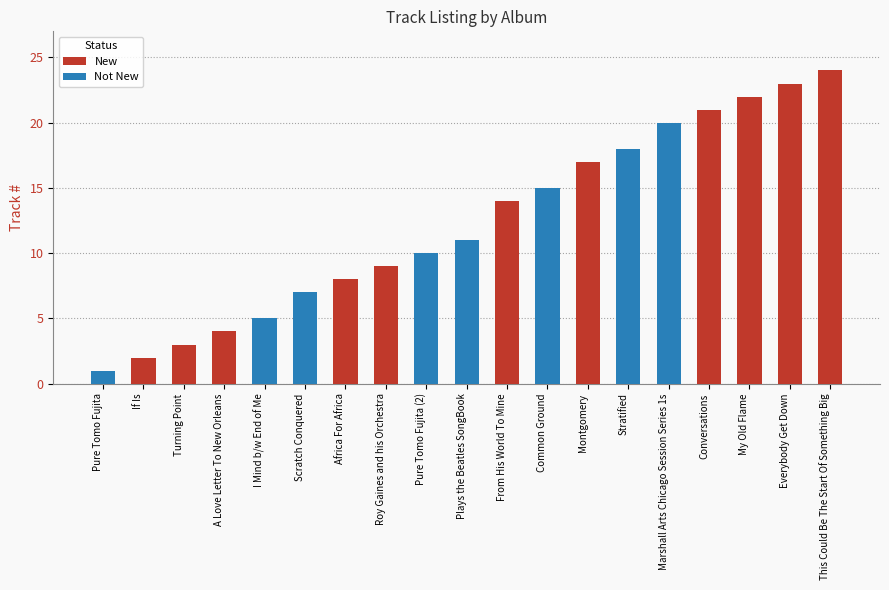

Reading left to right, what are all the values shown in this chart?

1	2	3	4	5	7	8	9	10	11	14	15	17	18	20	21	22	23	24